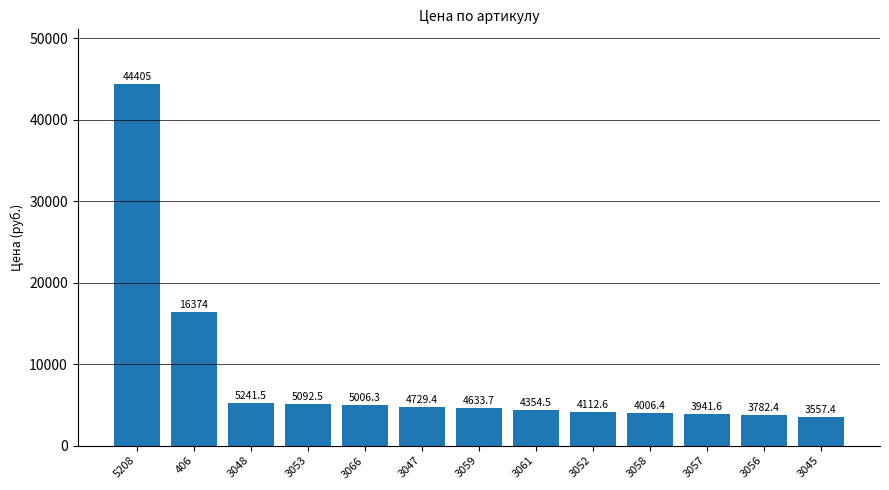

How many values are below 4633?

6